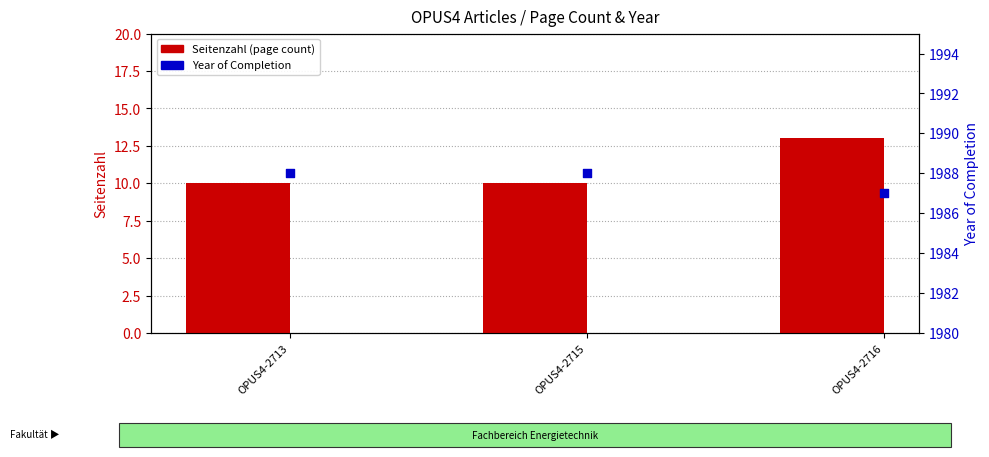

Which series contains the lowest Y value?

Seitenzahl